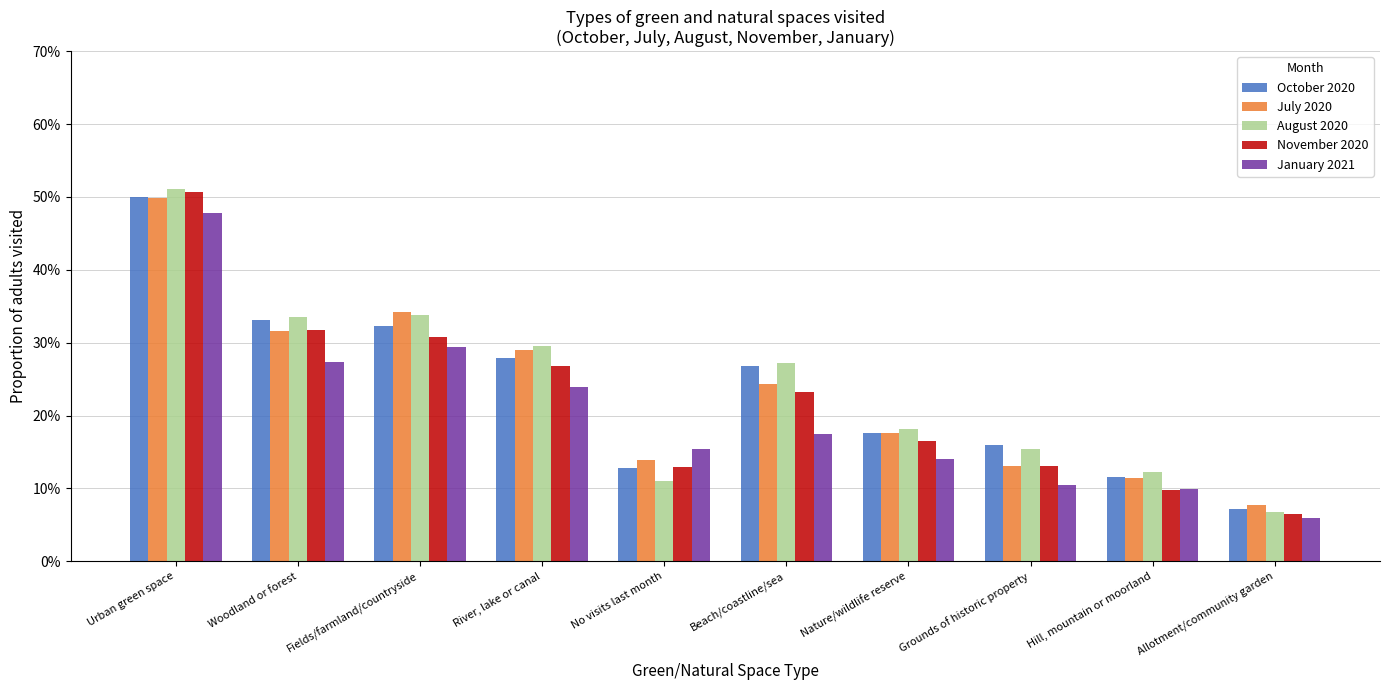

What is the sum of all November 2020 values?

2.2